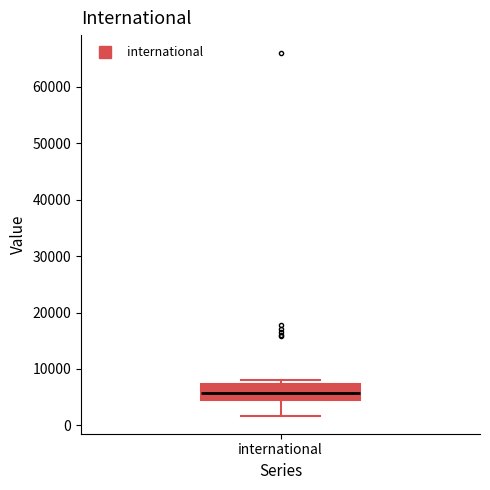

Transcribe this box plot: give where the median line is, the range the box spans, and where the two whiskers end, as read against the y-axis. The values are not printed on the chart, so give them approximately, as read against the axis.

median 6000, box 4000 to 7000, whiskers 2000 to 8000